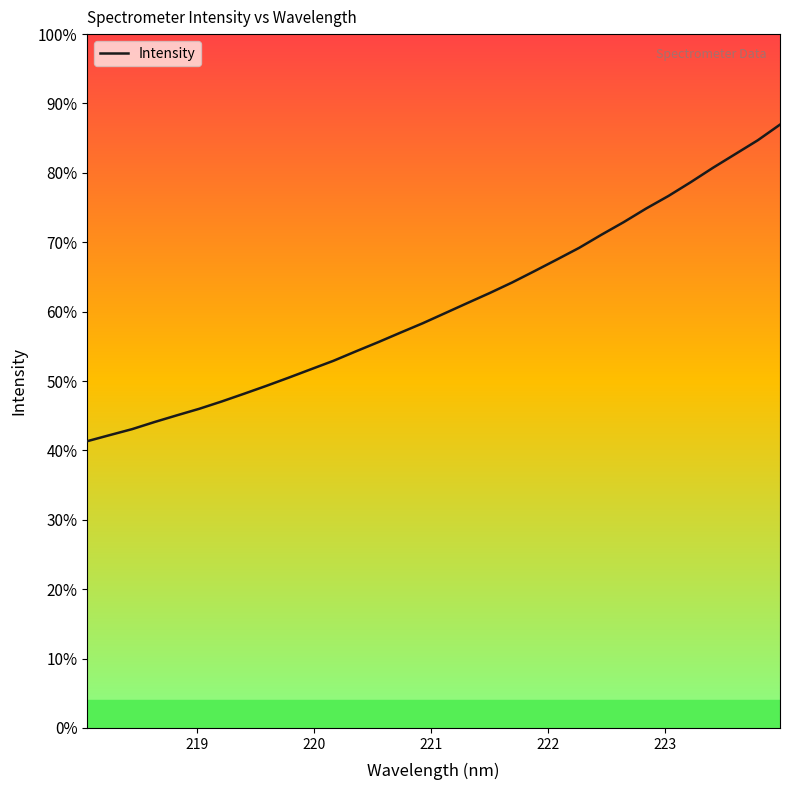

Does the chart display data point markers on the line(s)?

No